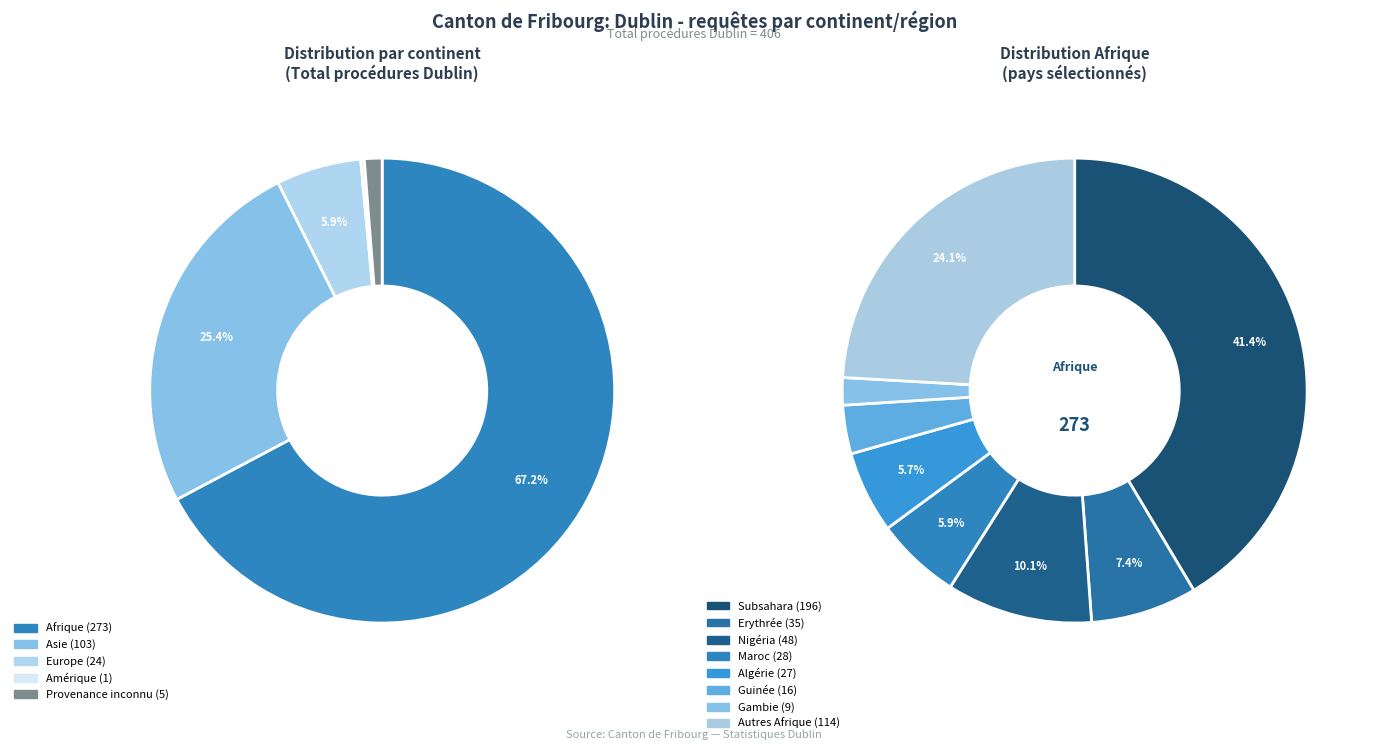

Which category has the biggest portion of the pie?

Afrique